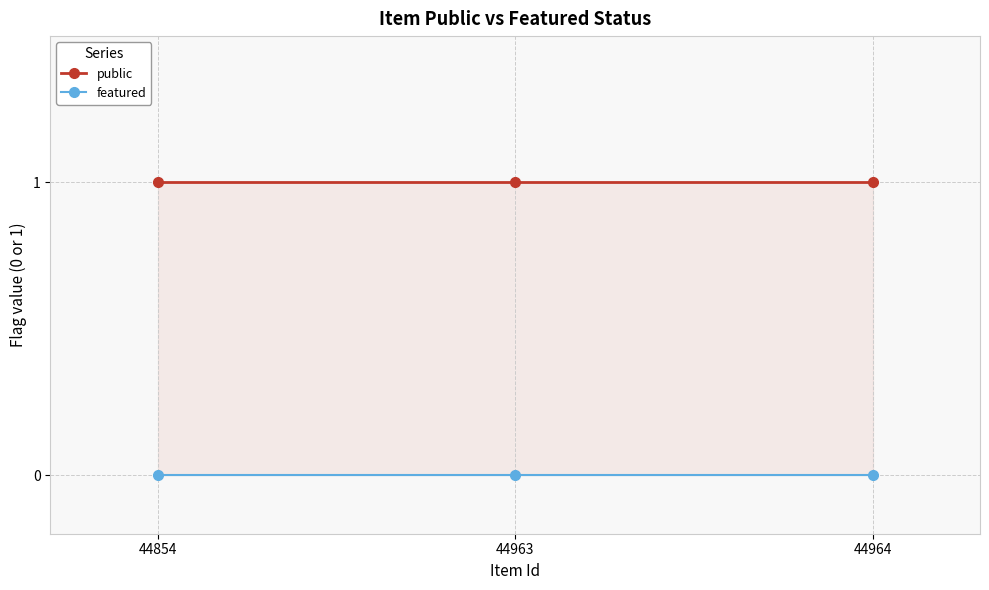

Between 44963 and 44854, which is larger?

44963